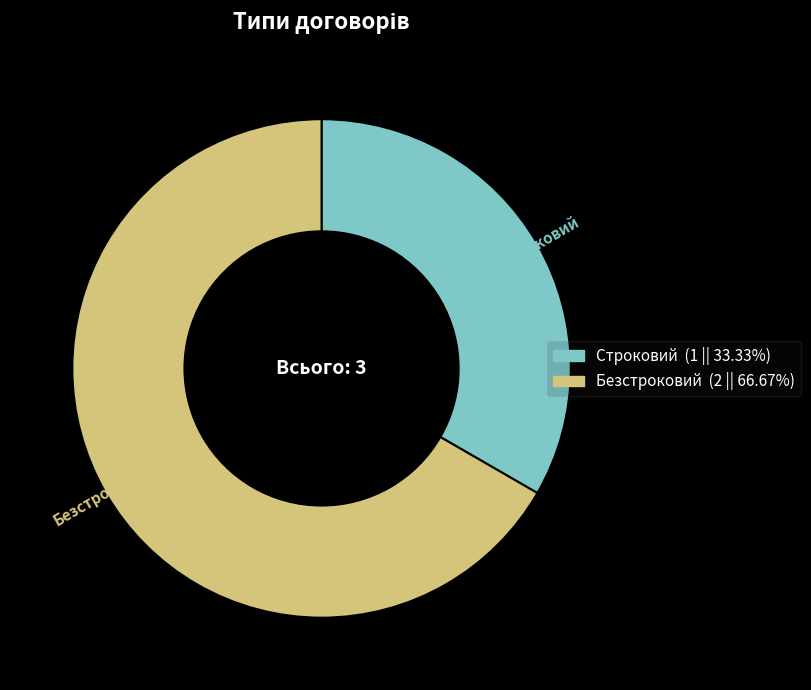

Approximately how many times larger is the value at Строковий compared to Безстроковий?

0.5